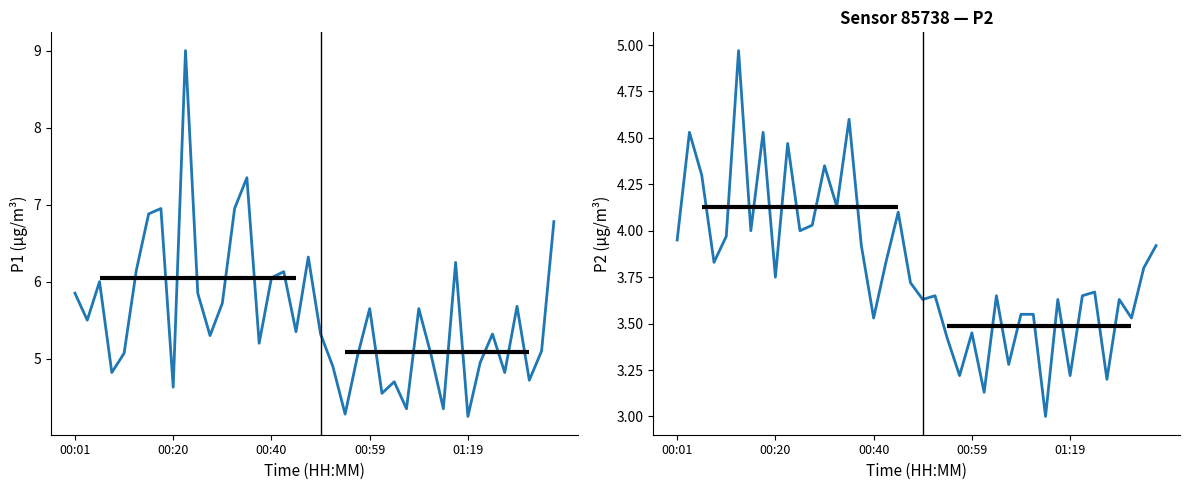

What is the difference between the P1 values at 31 and 23?

1.2